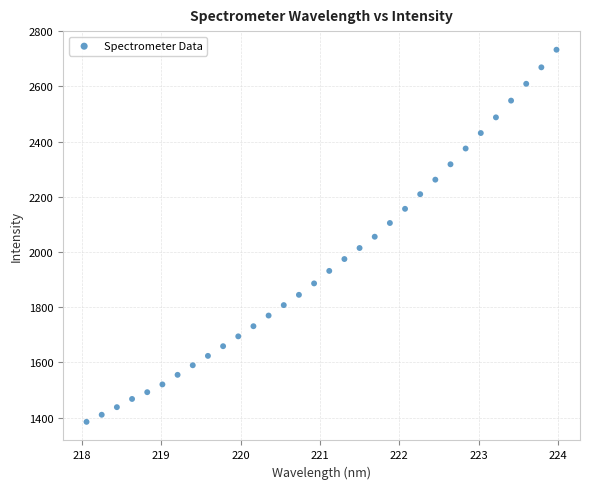

What is the range of X values (max minus min)?

5.9